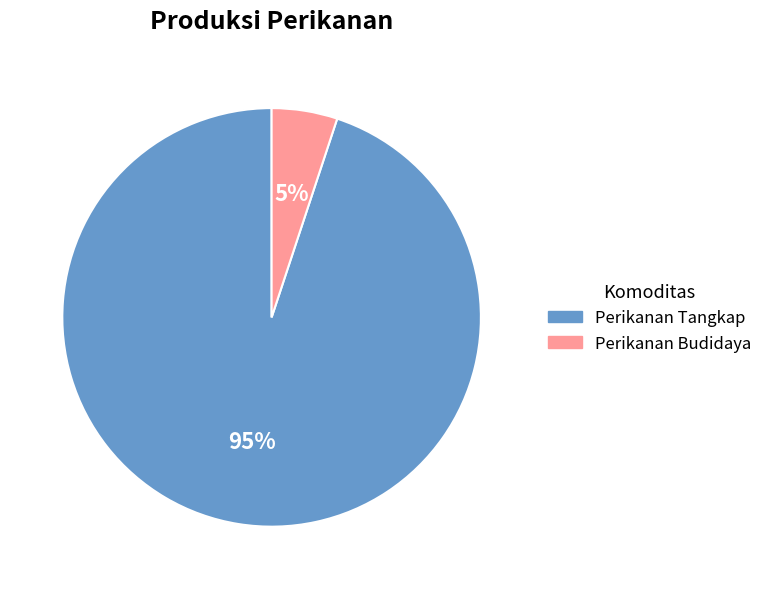

How many segments does this pie chart have?

2